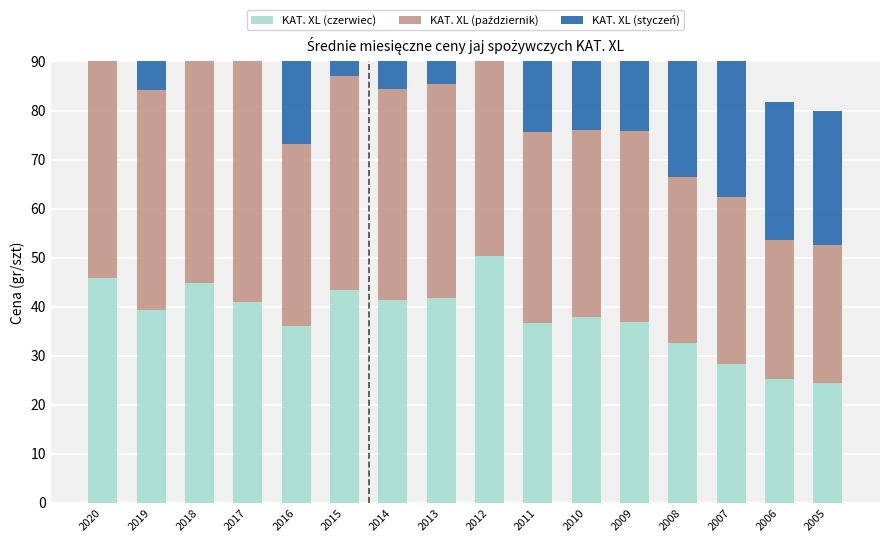

Reading left to right, extract all data points from this chart.

KAT. XL (czerwiec): 2020=45.7	2019=39.3	2018=44.9	2017=41.0	2016=36.0	2015=43.4	2014=41.4	2013=41.8	2012=50.4	2011=36.7	2010=37.9	2009=36.9	2008=32.5	2007=28.3	2006=25.2	2005=24.5
KAT. XL (październik): 2020=46.9	2019=44.9	2018=47.1	2017=53.9	2016=37.1	2015=43.7	2014=42.9	2013=43.6	2012=51.9	2011=39.0	2010=38.1	2009=38.9	2008=34.0	2007=34.0	2006=28.4	2005=28.1
KAT. XL (styczeń): 2020=45.5	2019=43.8	2018=53.4	2017=41.8	2016=41.5	2015=44.0	2014=42.9	2013=54.3	2012=44.7	2011=38.1	2010=41.7	2009=34.2	2008=33.9	2007=29.0	2006=28.1	2005=27.4